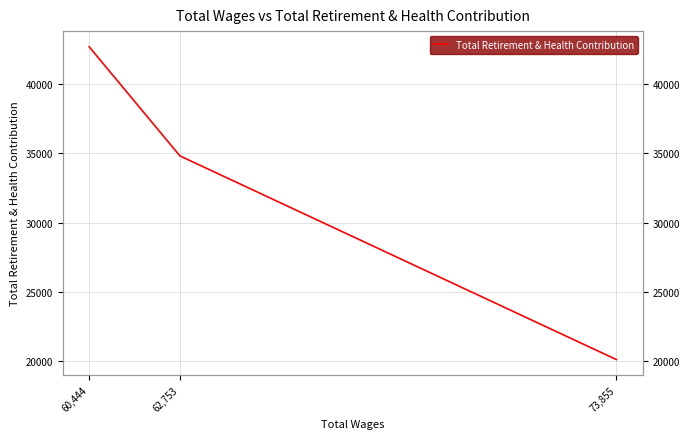

What is the smallest value displayed?

20131